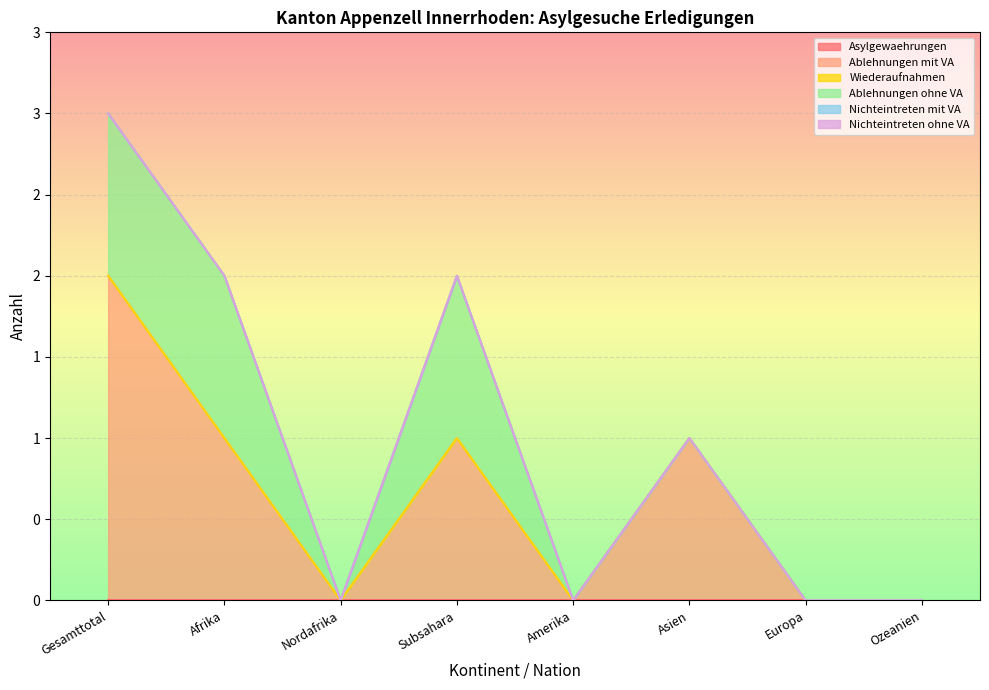

How many interior local peaks does the Ablehnungen mit VA series have?

2